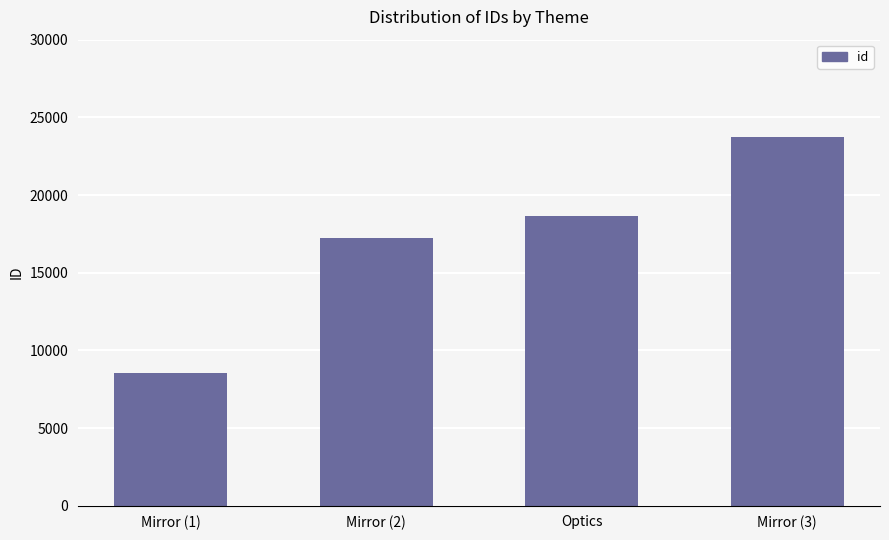

Between Mirror (3) and Mirror (2), which is larger?

Mirror (3)